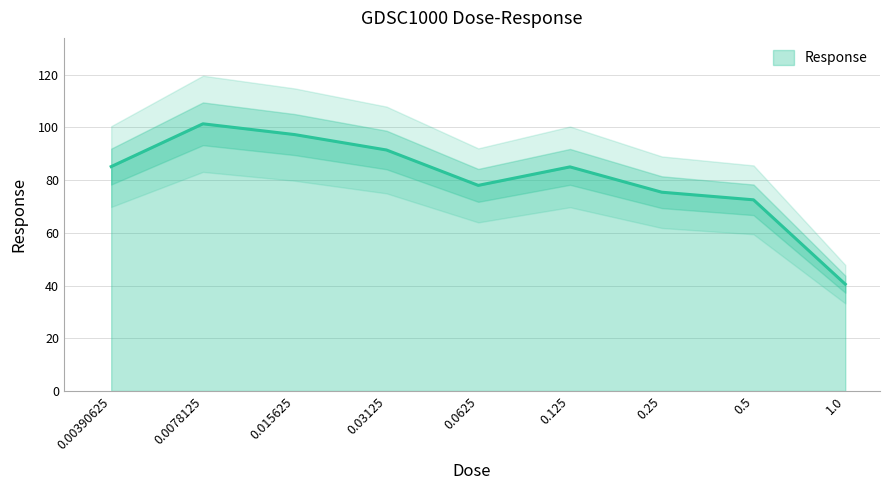

The value at 0.125 is 113.1. True or false?

False